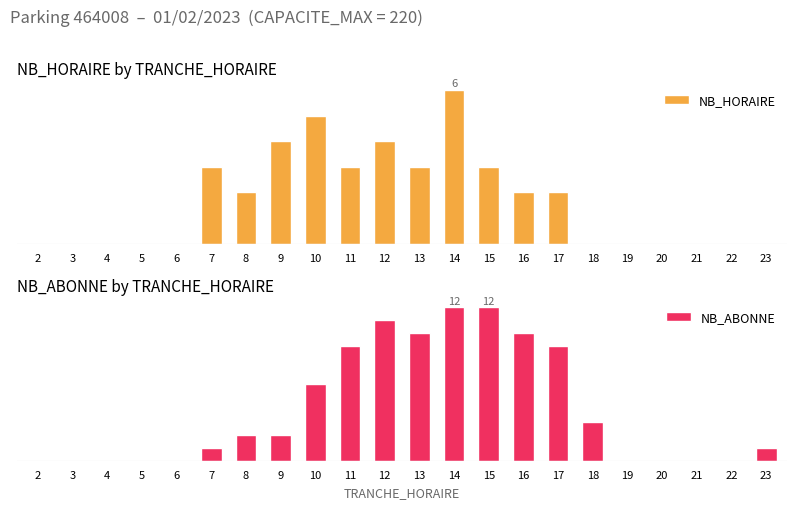

How many categories are shown in the chart?

22